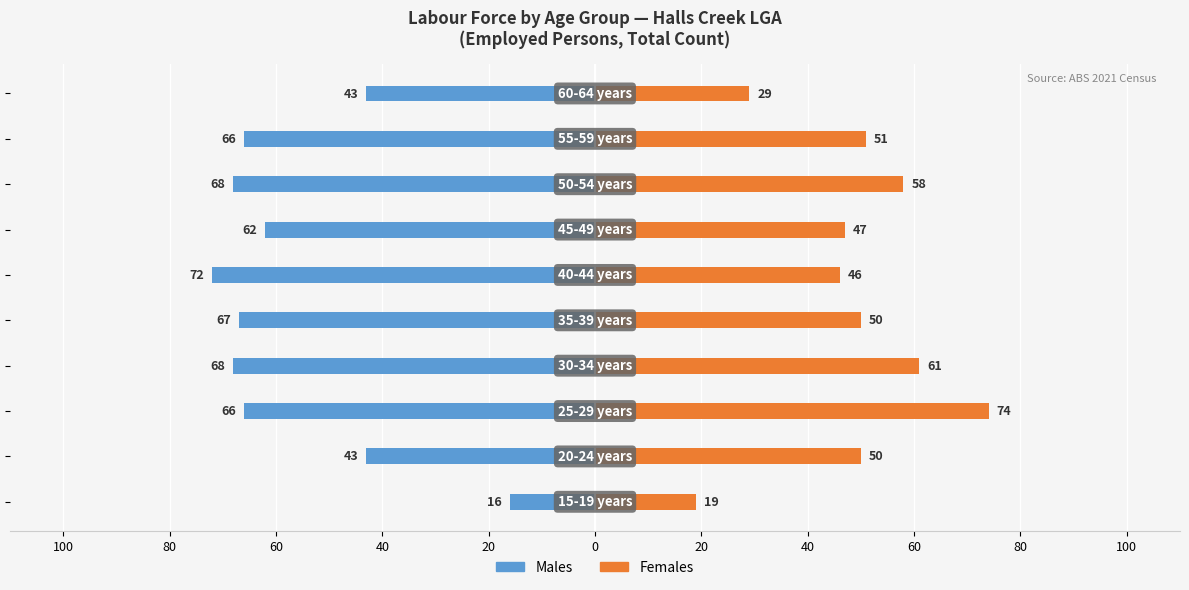

What is the minimum value shown in the chart?

-72